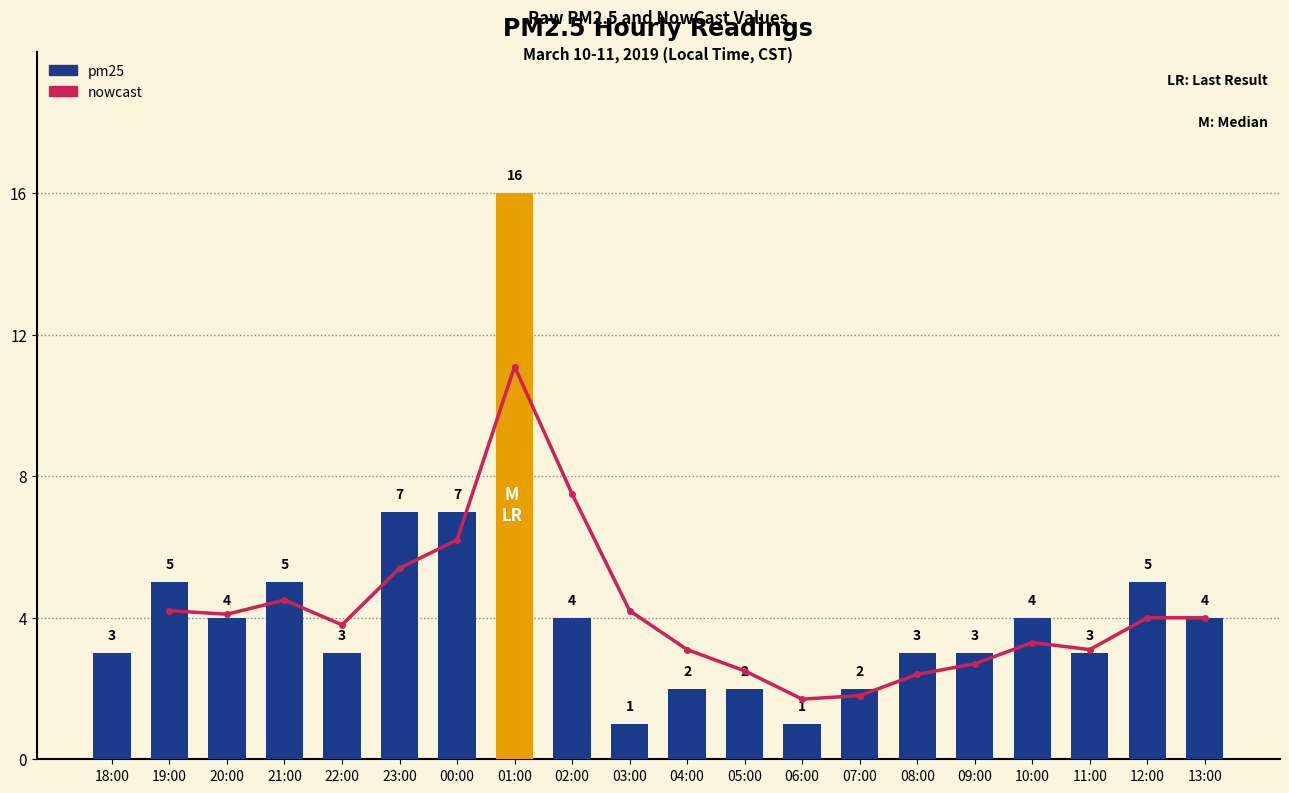

What is the label of the 13th bar from the right?

01:00